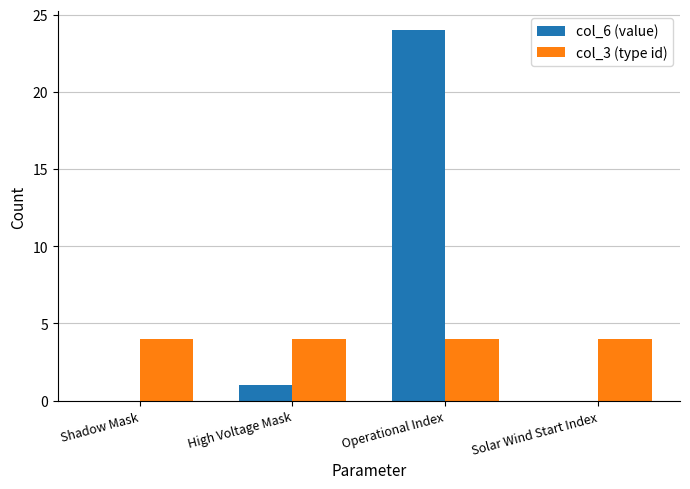

Which category has the highest value across all series?

Operational Index